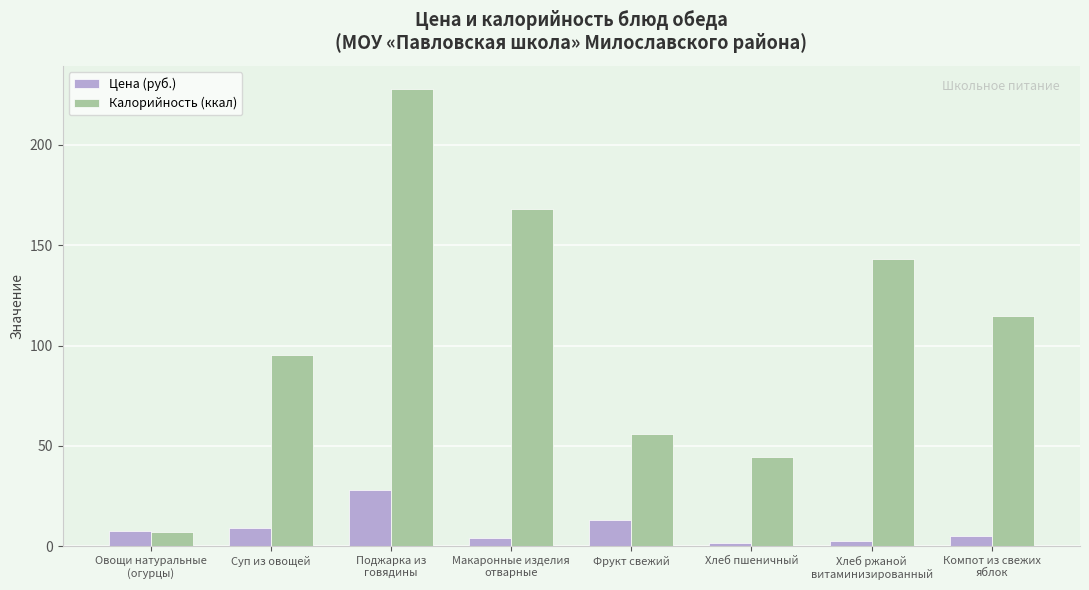

At how many categories does at least one series exceed 34?

7